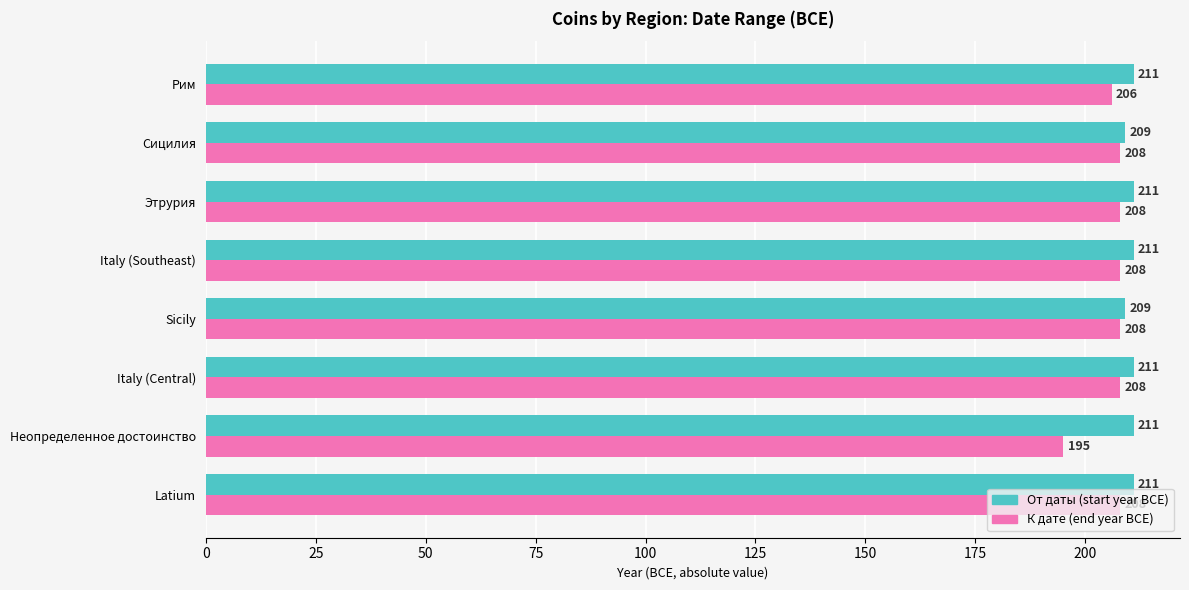

What is the difference between the highest and lowest values at Неопределенное достоинство?

16